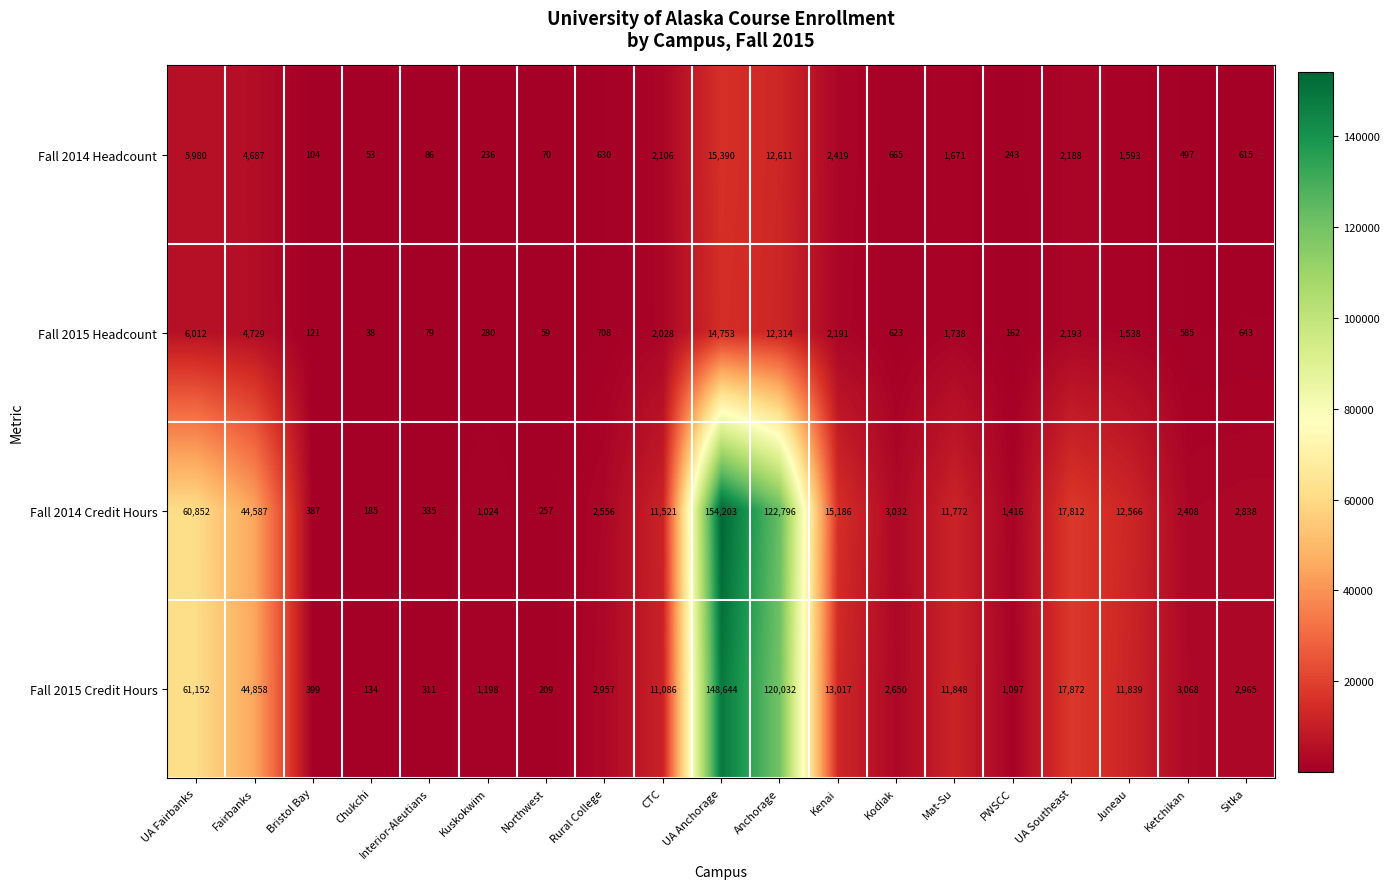

Which series has the widest spread of values?

Fall 2014 Credit Hours